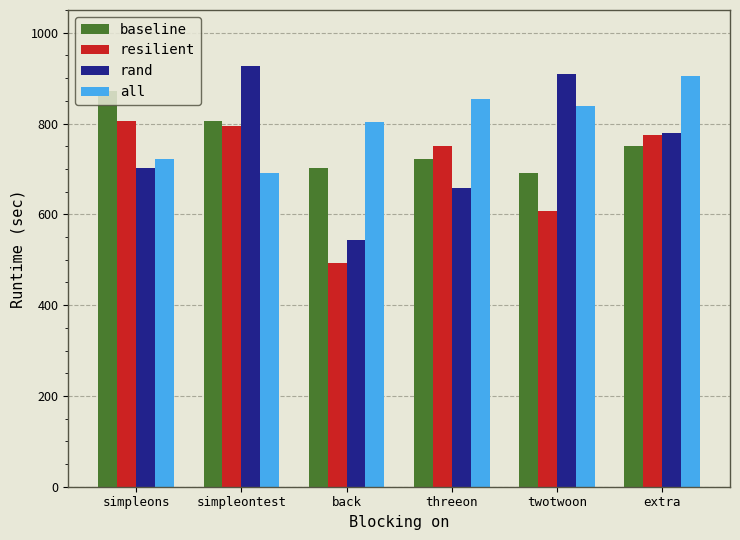

How many values in the all series are below 837?

3